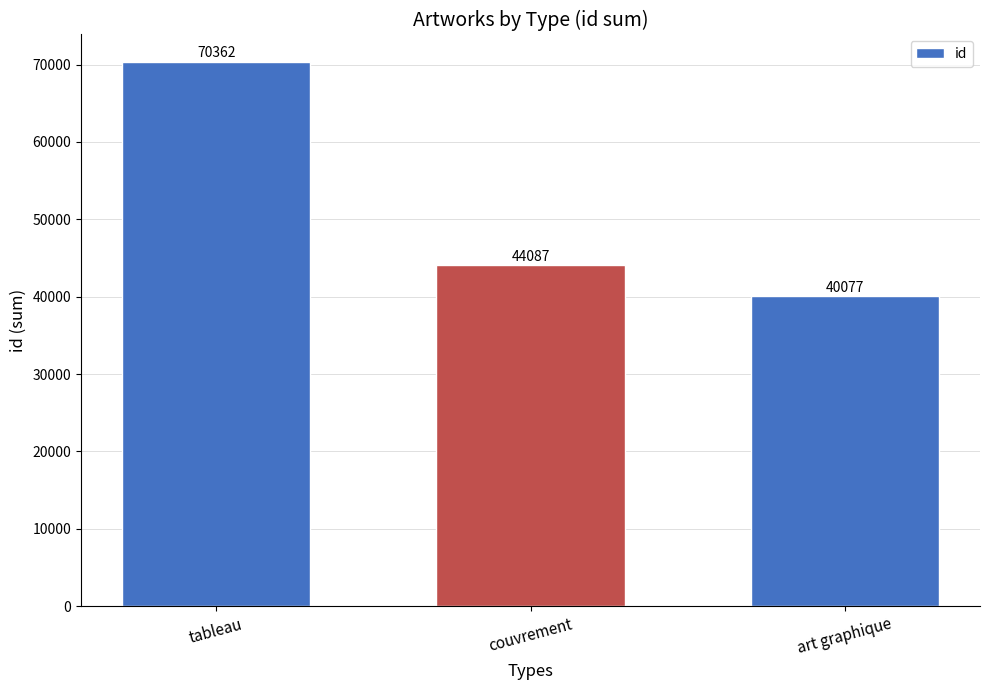

Rank the categories by value from lowest to highest.

art graphique, couvrement, tableau